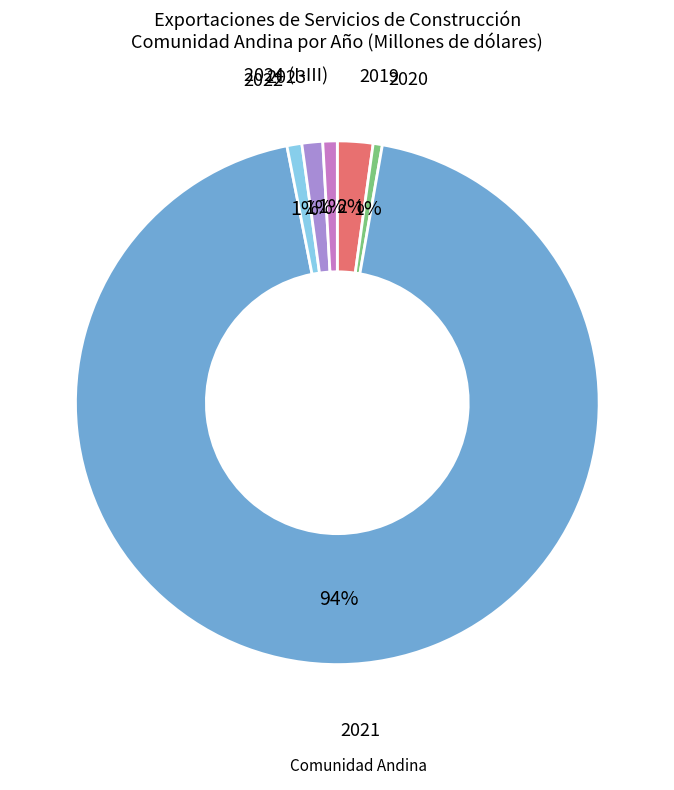

Does any single category account for the majority?

Yes